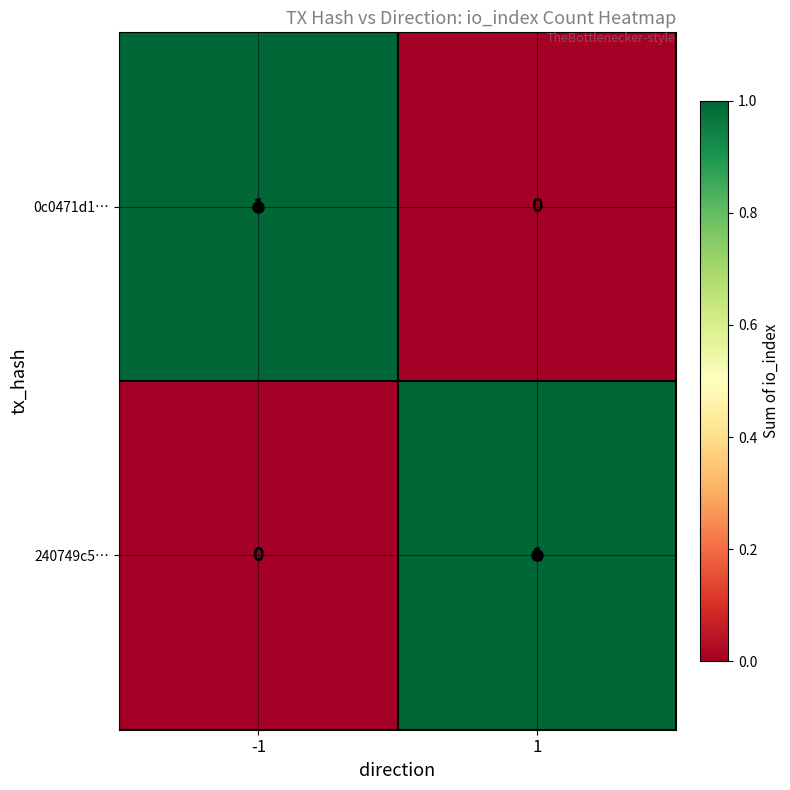

How many data points in 0c0471d1… are less than 1?

1